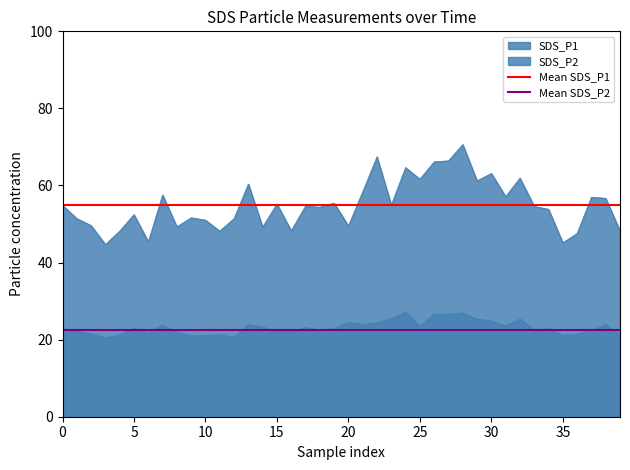

What is the value of the Mean SDS_P1 point at the 2nd from the left?

55.0